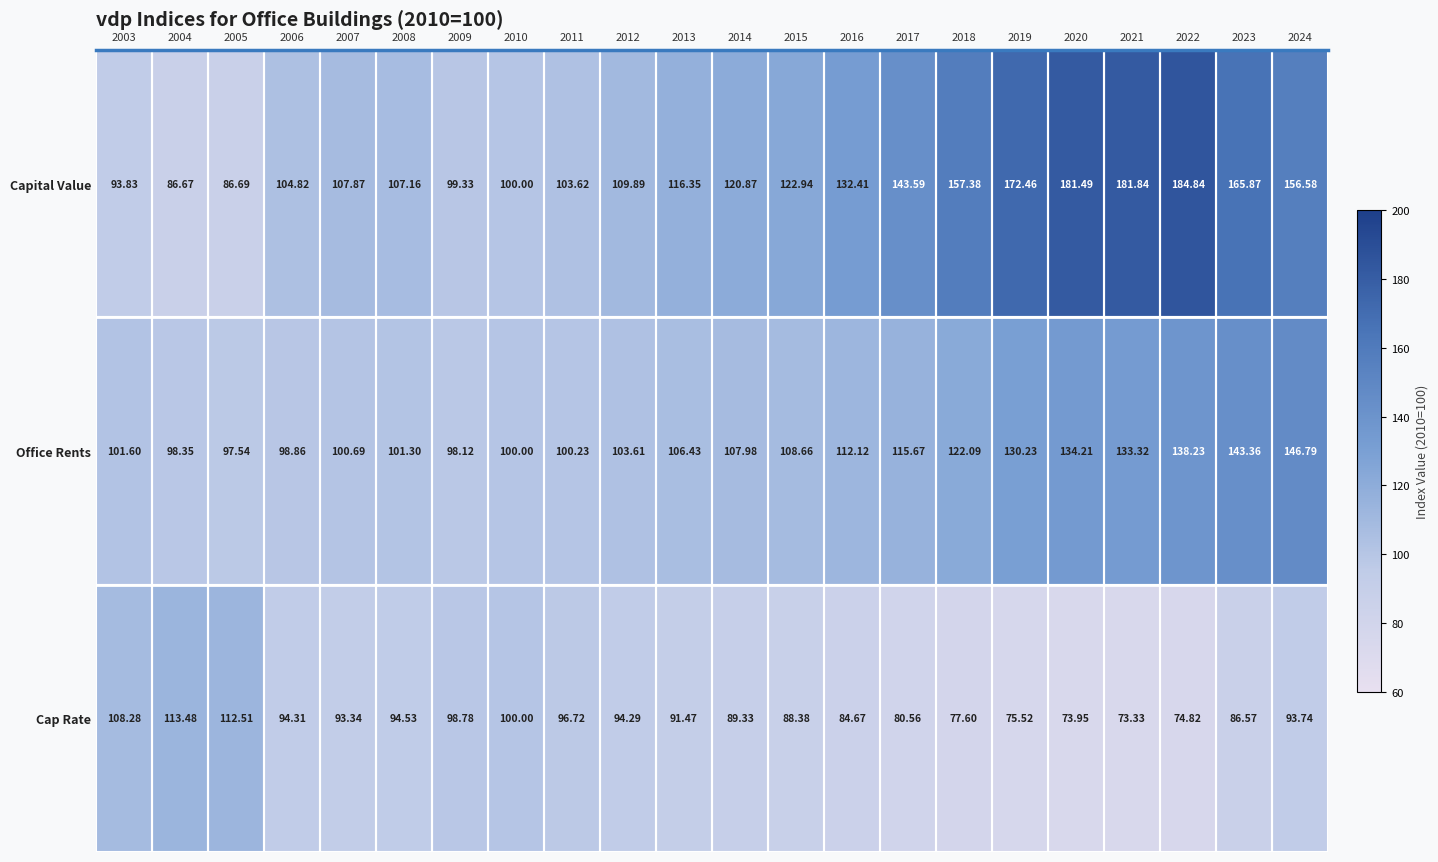

Rank the series by their maximum value, from highest to lowest.

Capital Value, Office Rents, Cap Rate